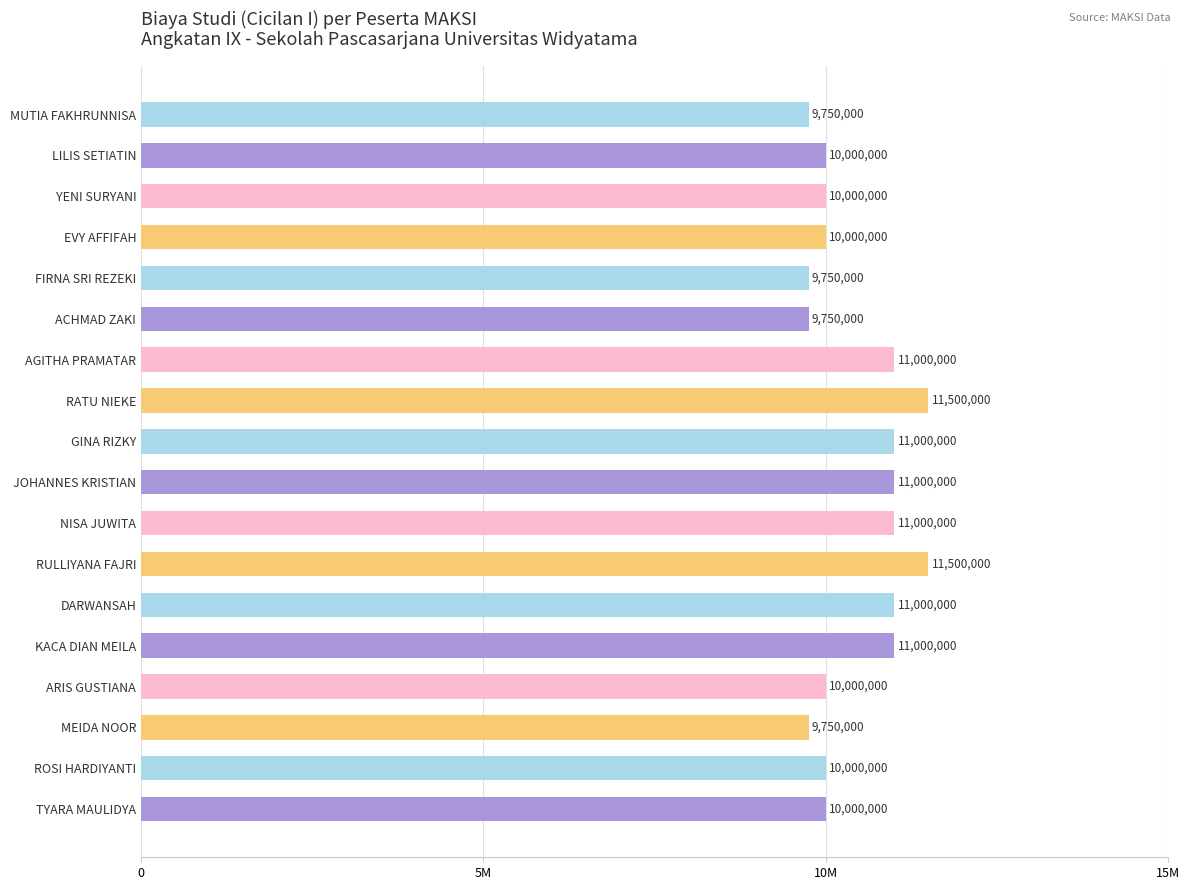

Are the bars horizontal?

Yes